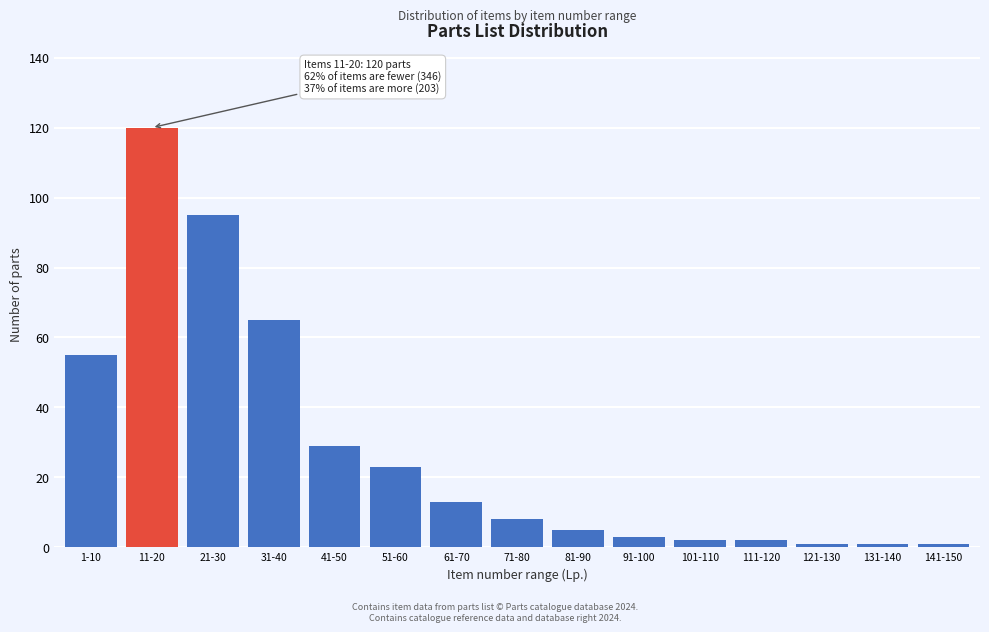

Reading right to left, extract all data points from this chart.

141-150=1	131-140=1	121-130=1	111-120=2	101-110=2	91-100=3	81-90=5	71-80=8	61-70=13	51-60=23	41-50=29	31-40=65	21-30=95	11-20=120	1-10=55